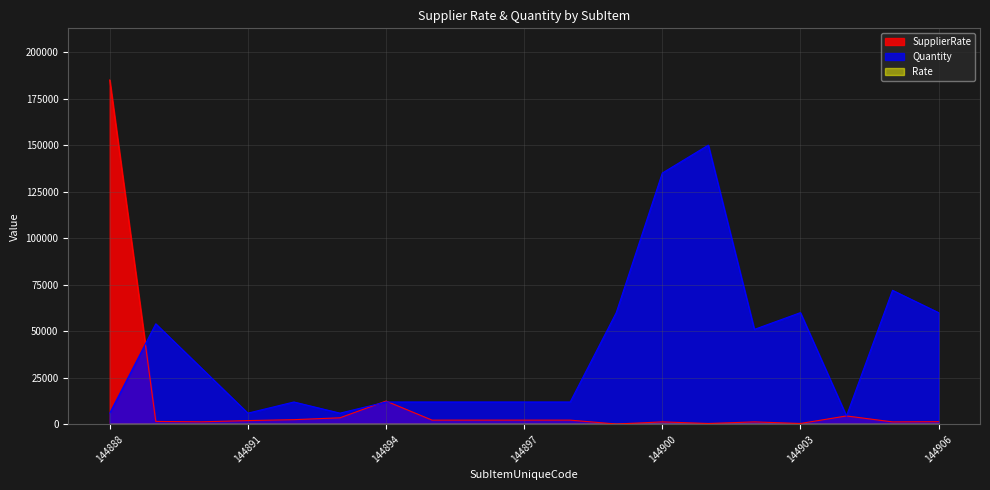

What is the minimum value shown in the chart?

0